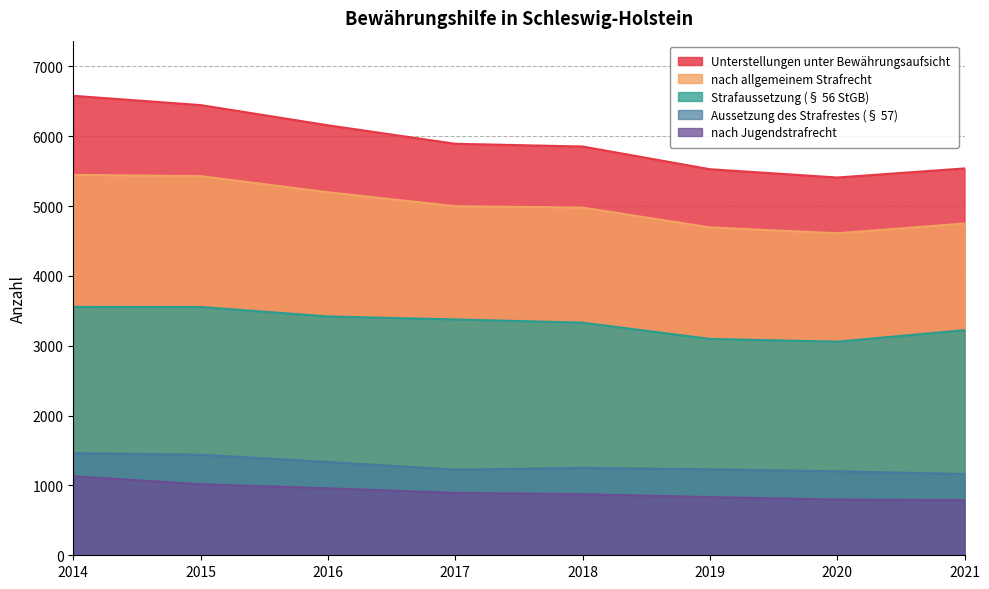

Is the value of nach allgemeinem Strafrecht at 2015 greater than the value of Aussetzung des Strafrestes (§ 57) at 2019?

Yes